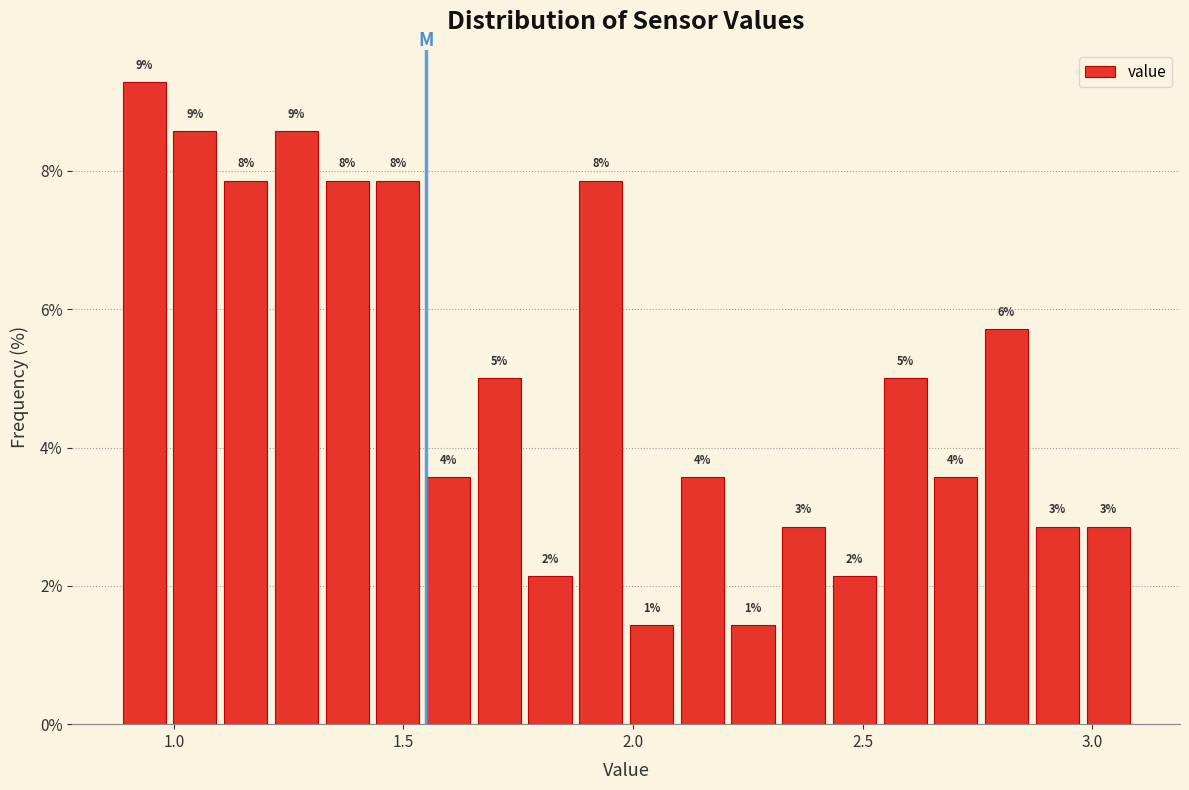

Around what value on the x-axis is the tallest bar? Give the approximate position of its centre, as read against the axis.

0.95